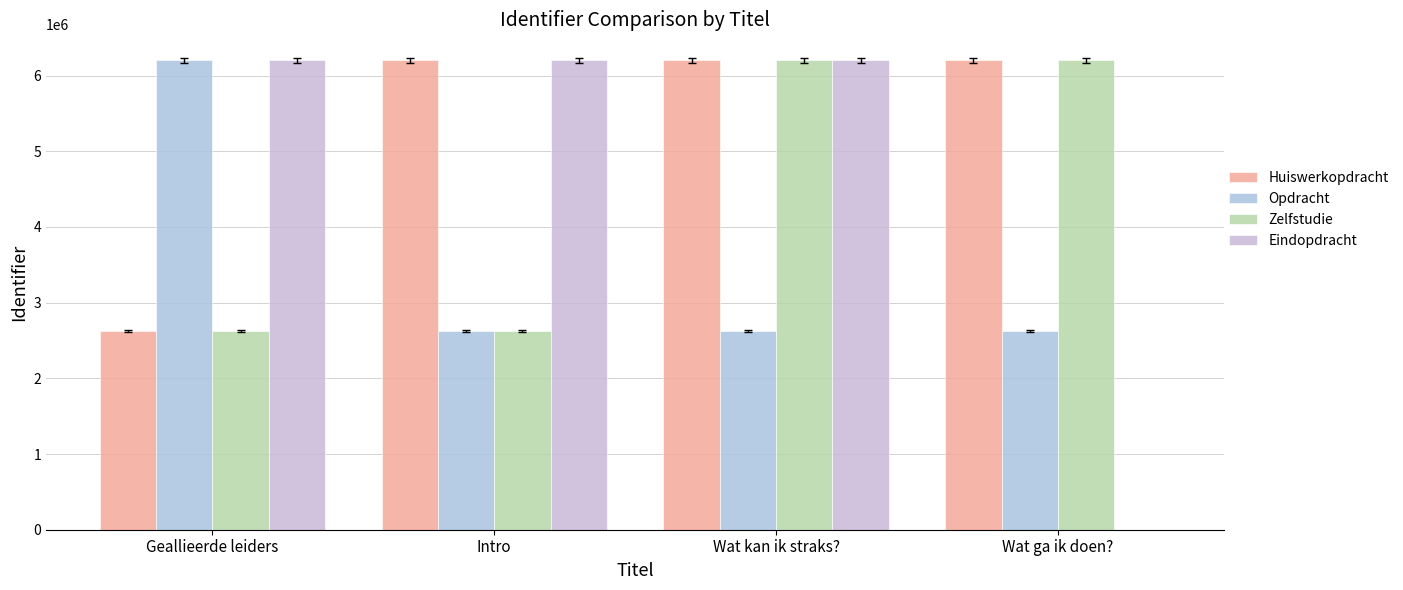

Count the number of categories in the chart.

4